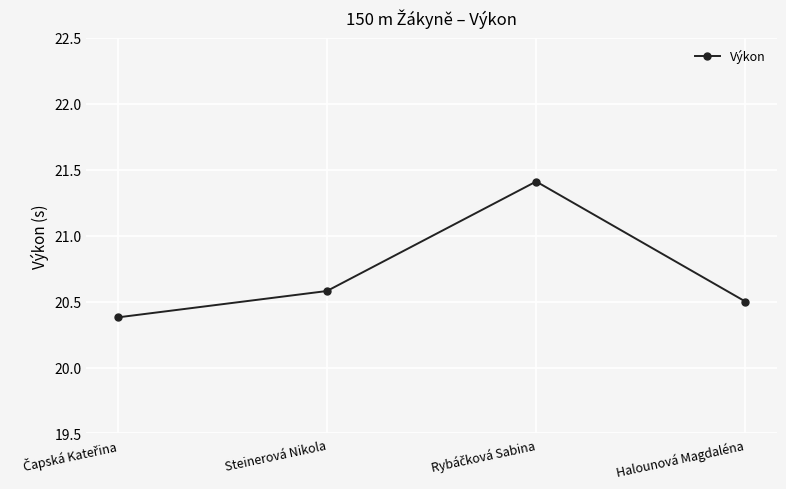

What is the difference between the maximum and minimum values?

1.0